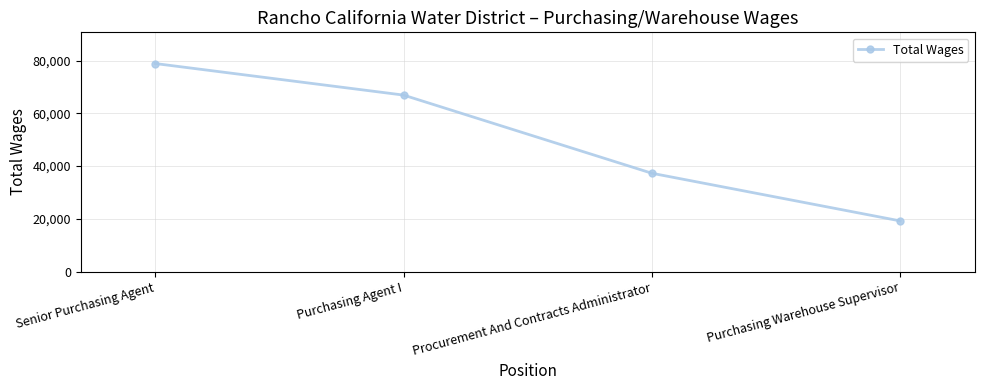

The chart shows a value of 20597 at Purchasing Agent I. True or false?

False